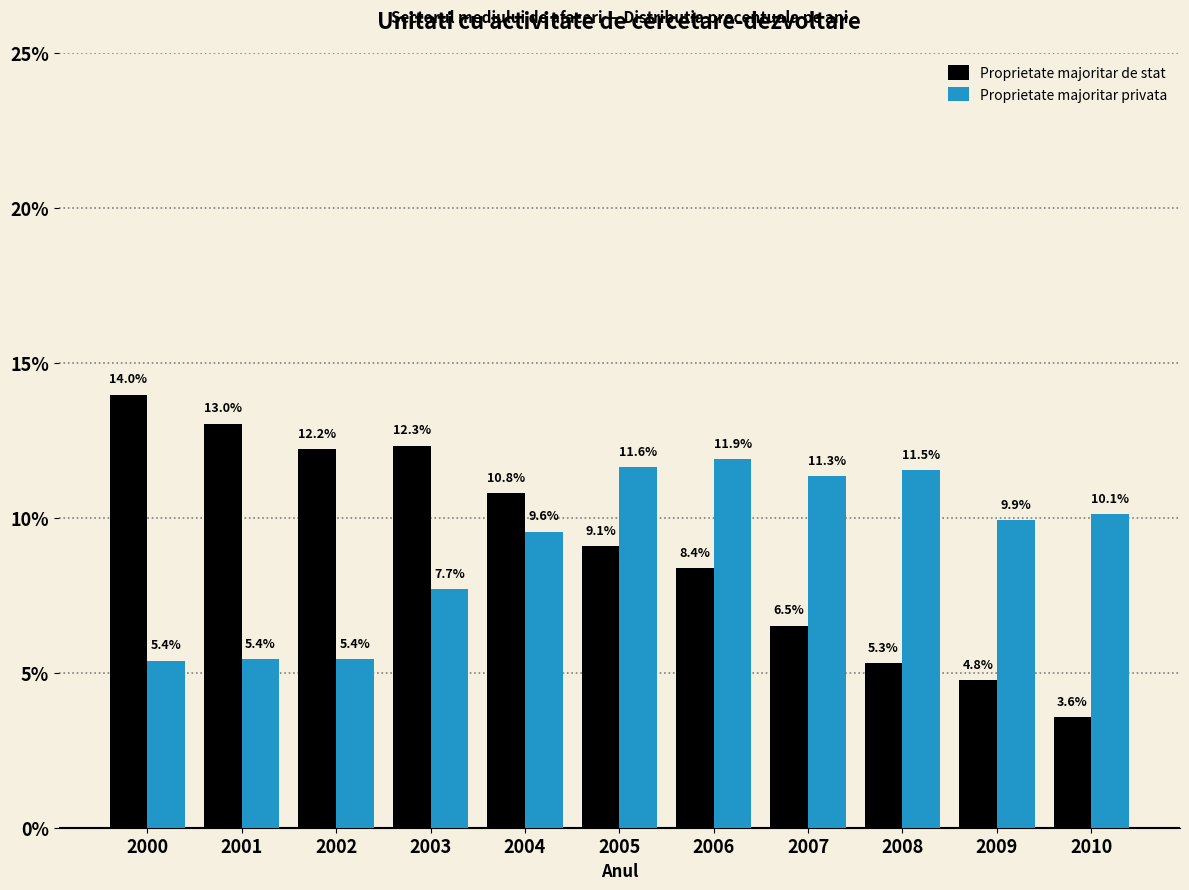

Reading right to left, extract all data points from this chart.

Proprietate majoritar de stat: 3.6	4.8	5.3	6.5	8.4	9.1	10.8	12.3	12.2	13.0	14.0
Proprietate majoritar privata: 10.1	9.9	11.5	11.3	11.9	11.6	9.6	7.7	5.4	5.4	5.4